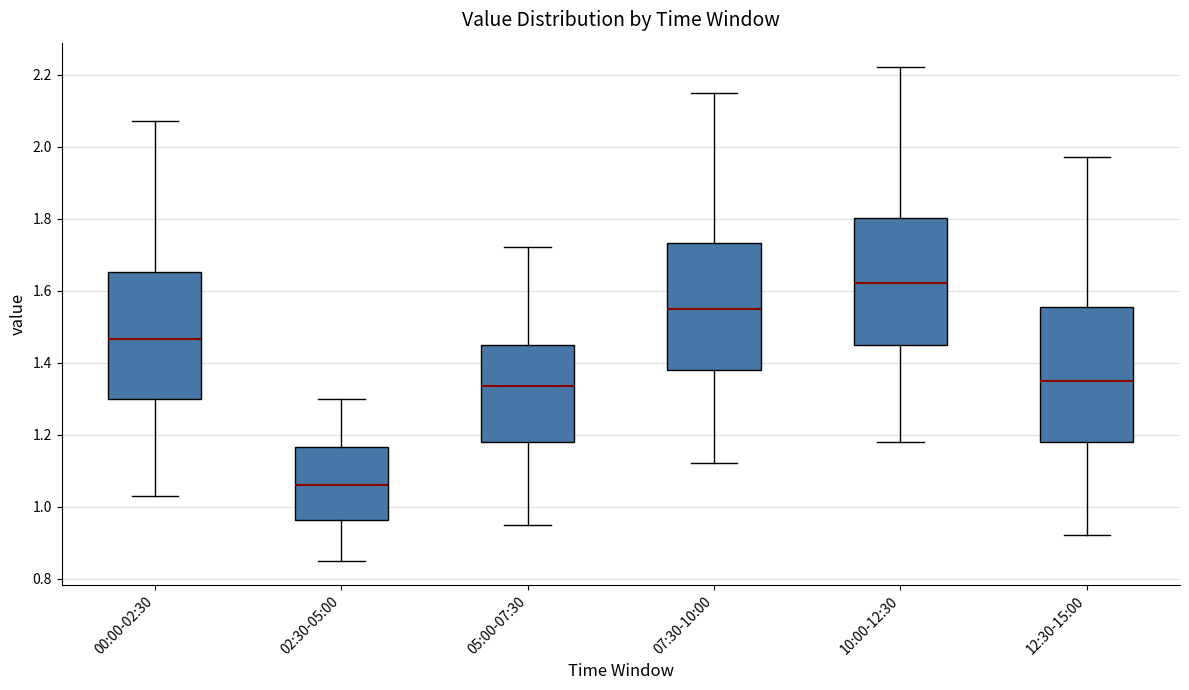

Reading left to right, read every box against the y-axis: the position of its median line, the range the box covers, and the ends of its whiskers. The values are not printed on the chart, so give them approximately, as read against the axis.

00:00-02:30: median 1.46, box 1.30 to 1.66, whiskers 1.04 to 2.08
02:30-05:00: median 1.06, box 0.96 to 1.16, whiskers 0.86 to 1.30
05:00-07:30: median 1.34, box 1.18 to 1.46, whiskers 0.96 to 1.72
07:30-10:00: median 1.56, box 1.38 to 1.74, whiskers 1.12 to 2.16
10:00-12:30: median 1.62, box 1.46 to 1.80, whiskers 1.18 to 2.22
12:30-15:00: median 1.36, box 1.18 to 1.56, whiskers 0.92 to 1.98